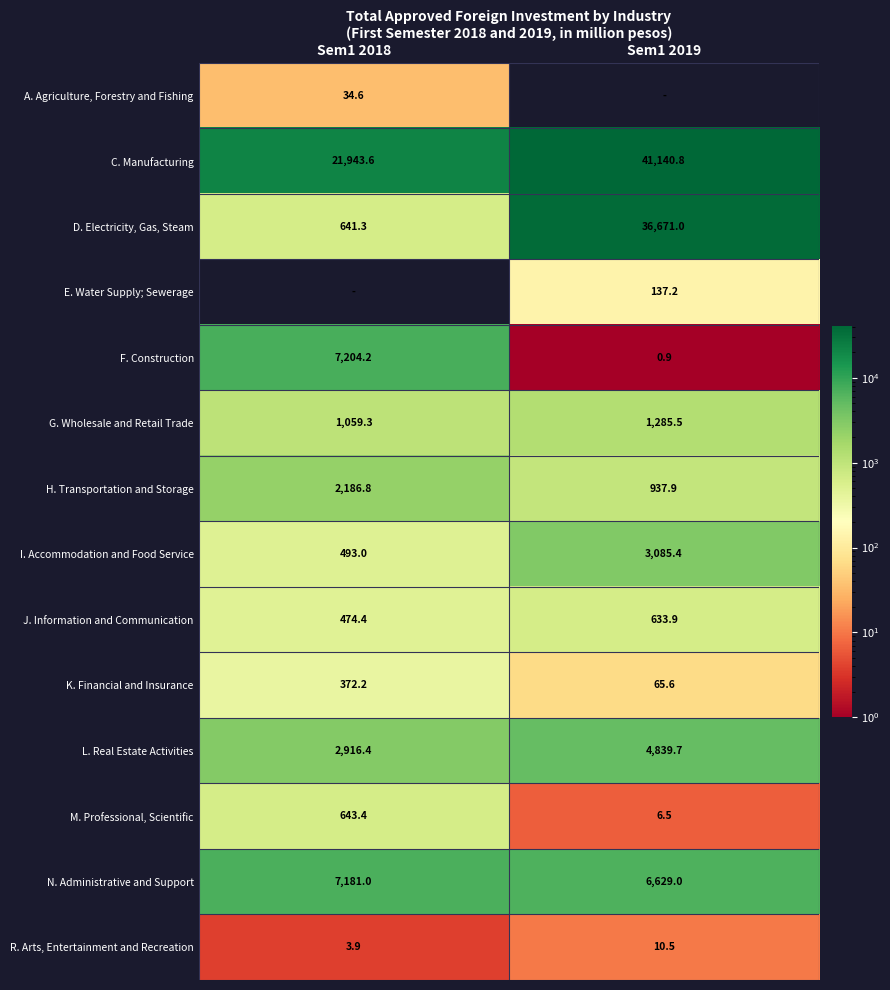

Is the value of M. Professional, Scientific at Sem1 2018 greater than the value of J. Information and Communication at Sem1 2018?

Yes